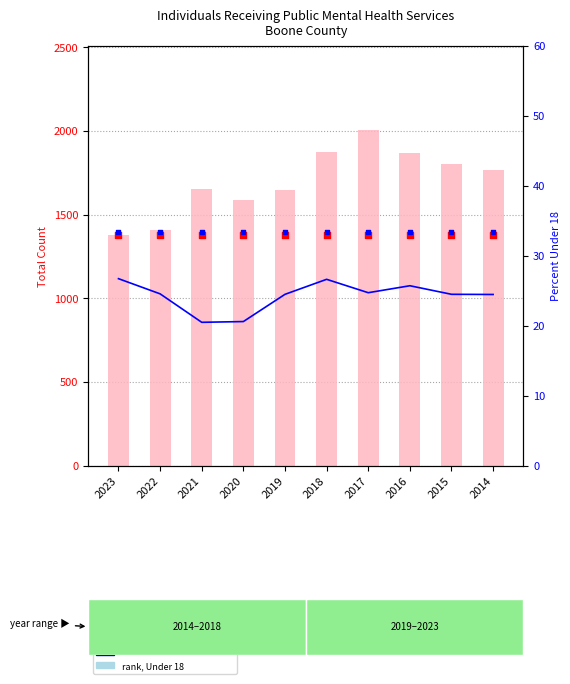

What is the total value across all series at 2014?

4567.4